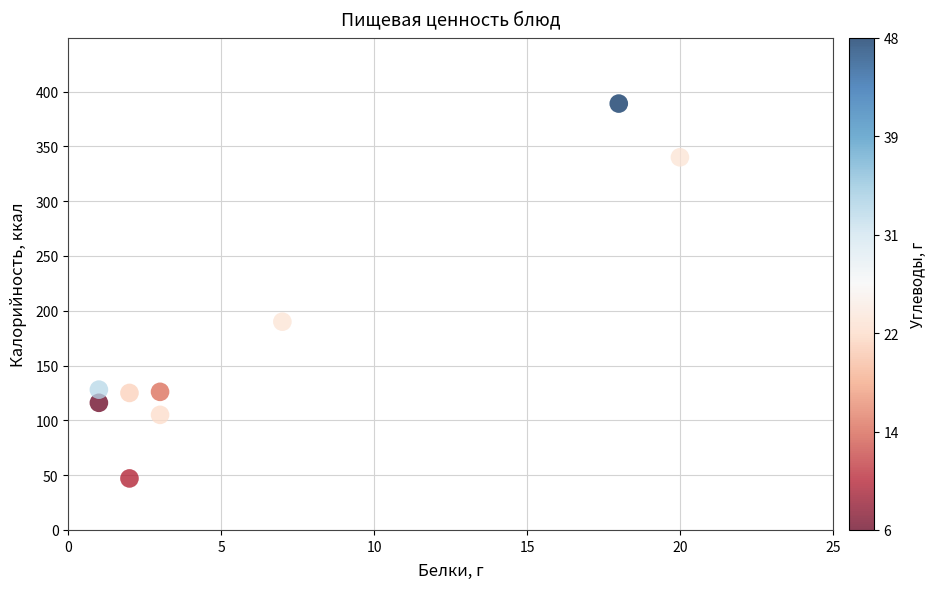

What Y value in the scatter plot is closest to 218?

190